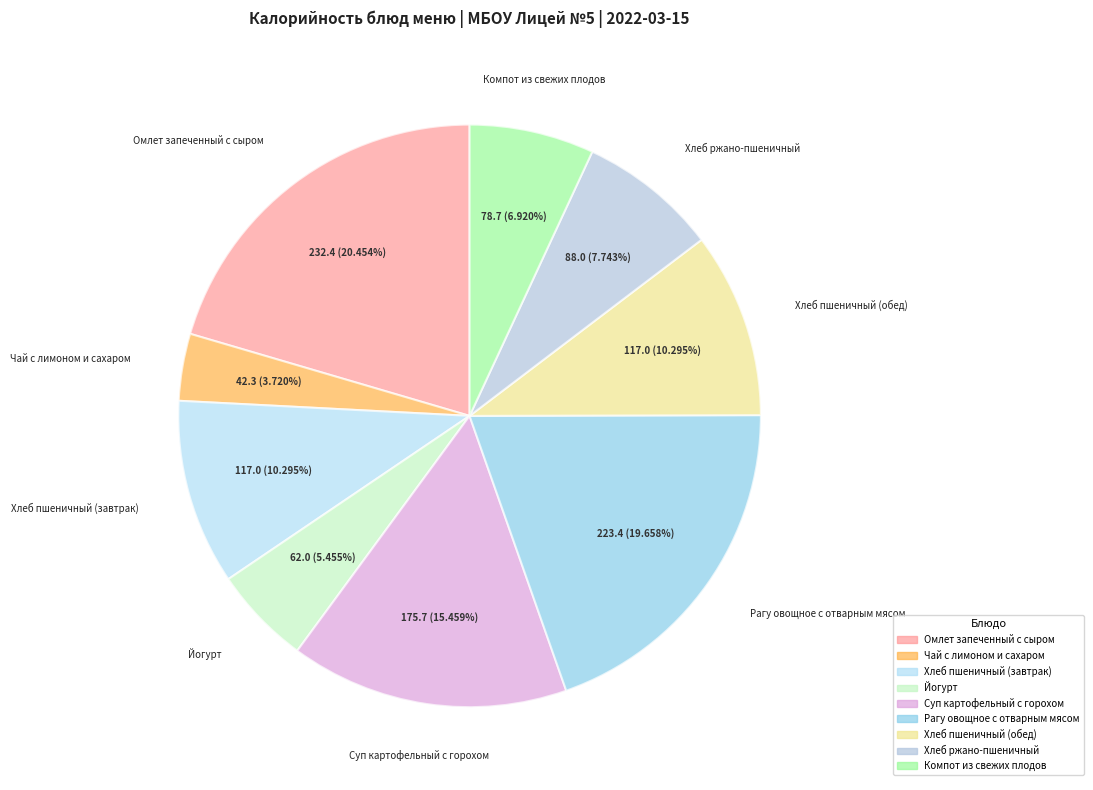

Does any single category account for the majority?

No